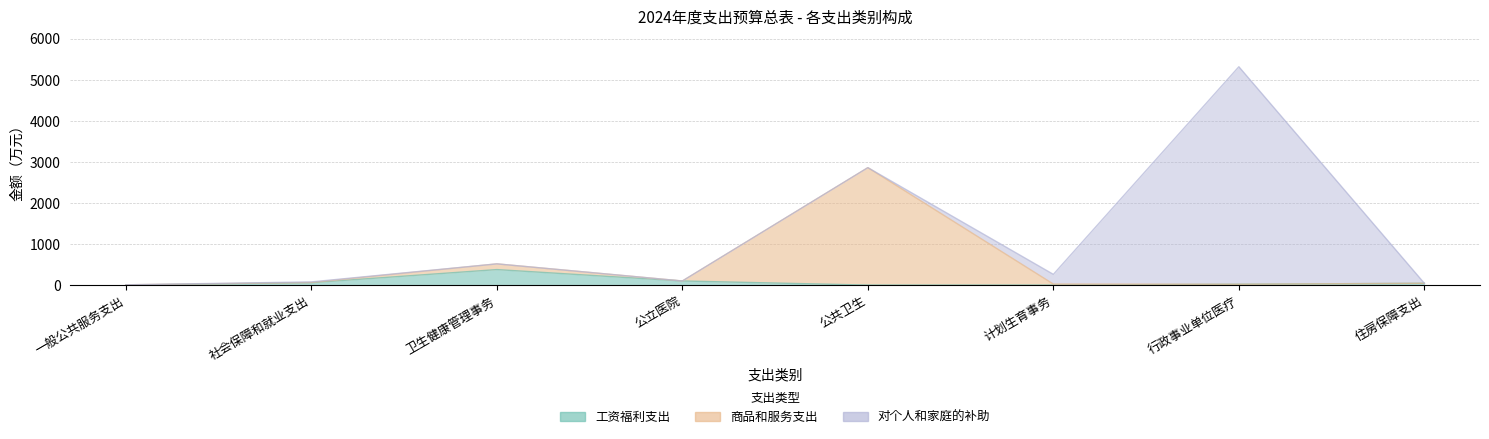

True or false: 工资福利支出 has a value of 132.9 at 公立医院.

False